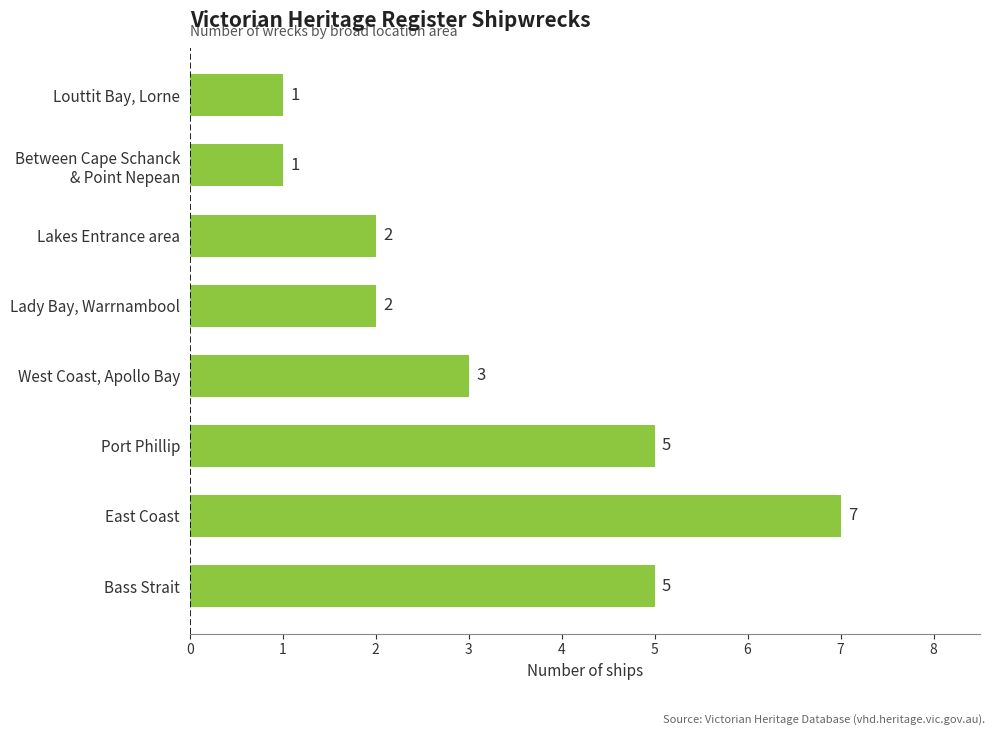

Reading bottom to top, transcribe all the data shown in this chart.

5	7	5	3	2	2	1	1